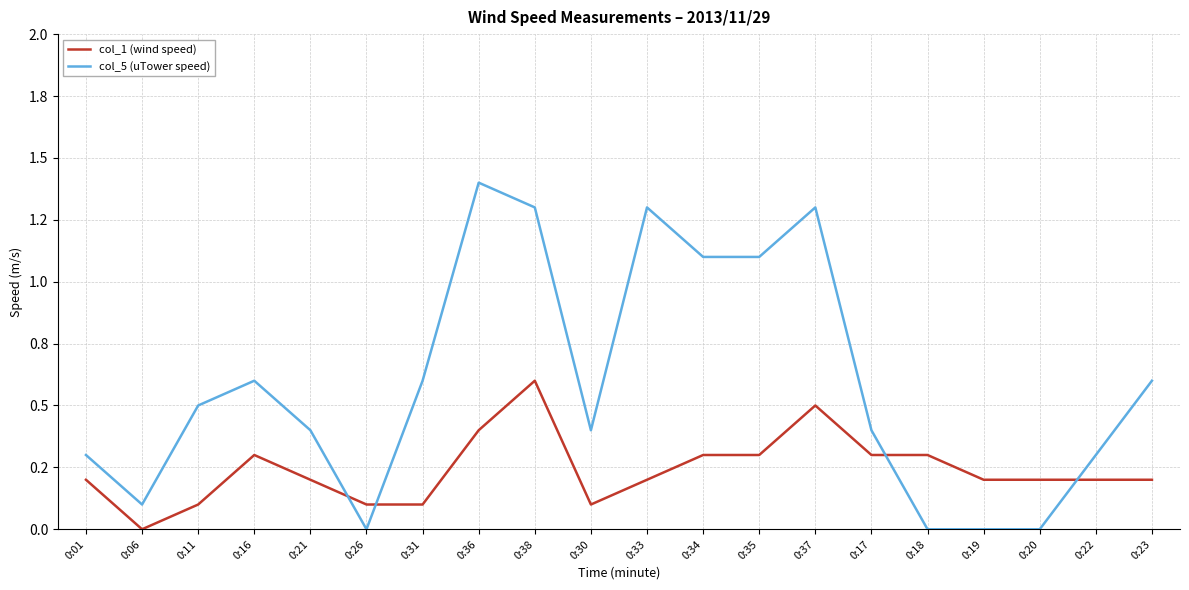

What are all the series names shown in the legend?

col_1 (wind speed), col_5 (uTower speed)